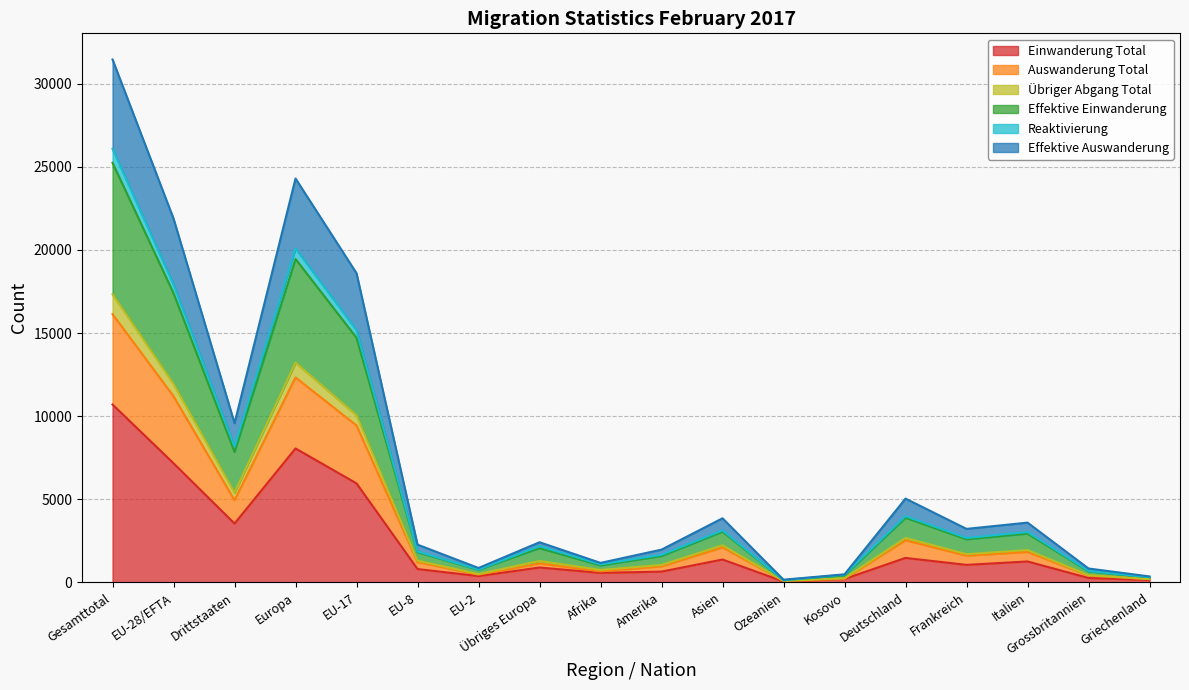

What is the label of the 16th point from the right?

Drittstaaten